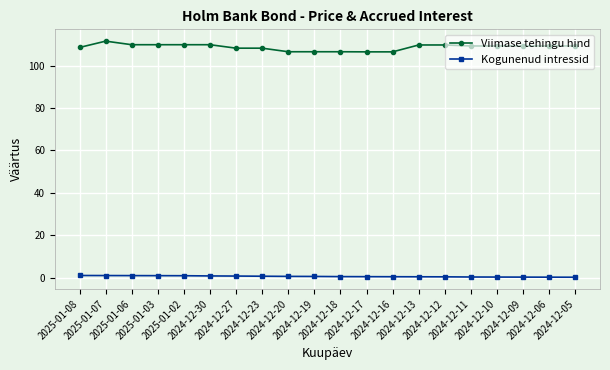

At 2025-01-06, list the series in order from largest to smallest.

Viimase tehingu hind, Kogunenud intressid